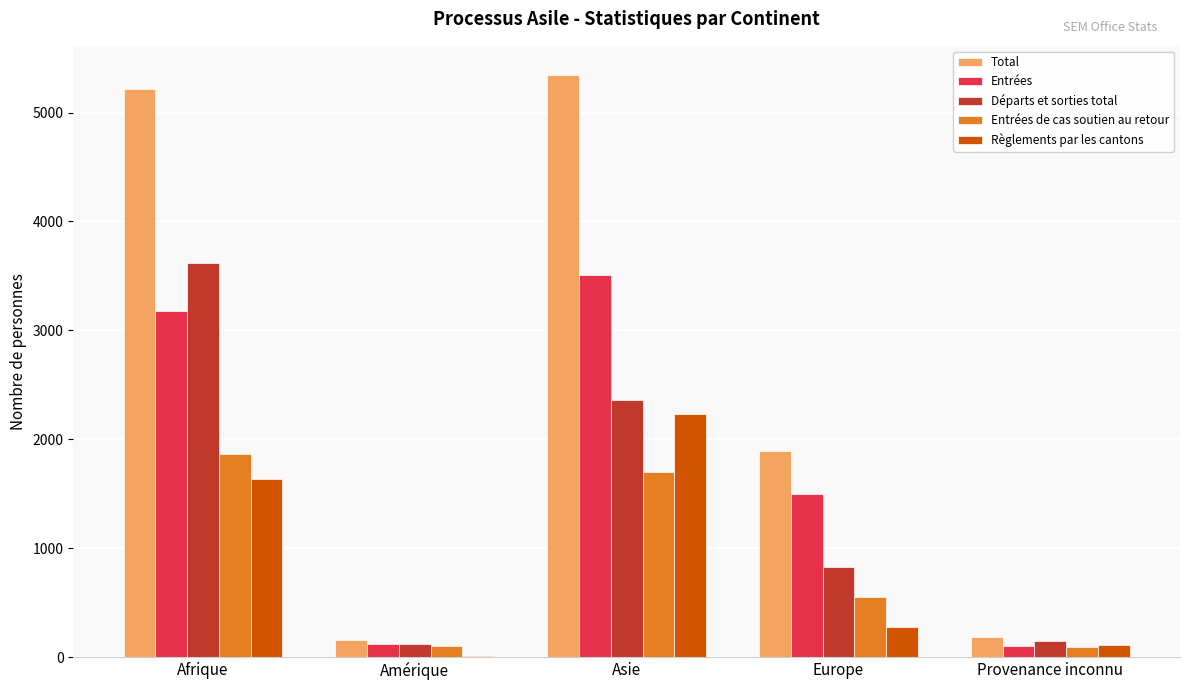

What is the spread (max minus min) of values at Asie?

3642